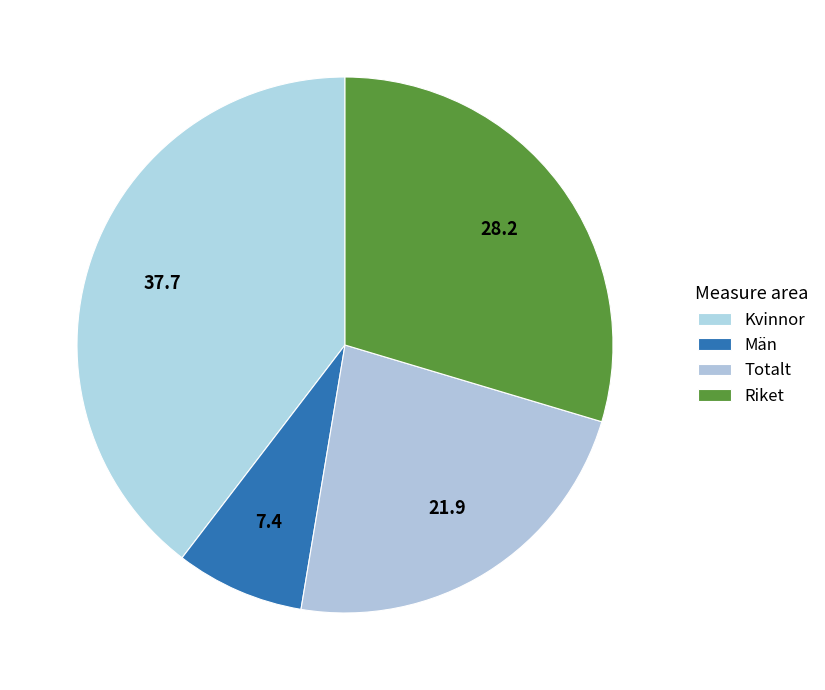

What is the change in value from Kvinnor to Riket?

-9.5